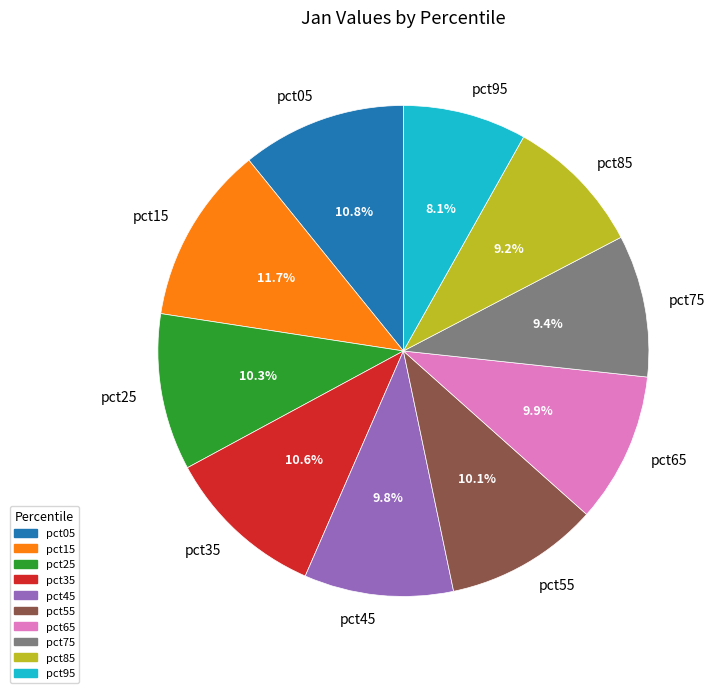

To the nearest percent, what is the difference between the largest and smallest slice percentages?

4%